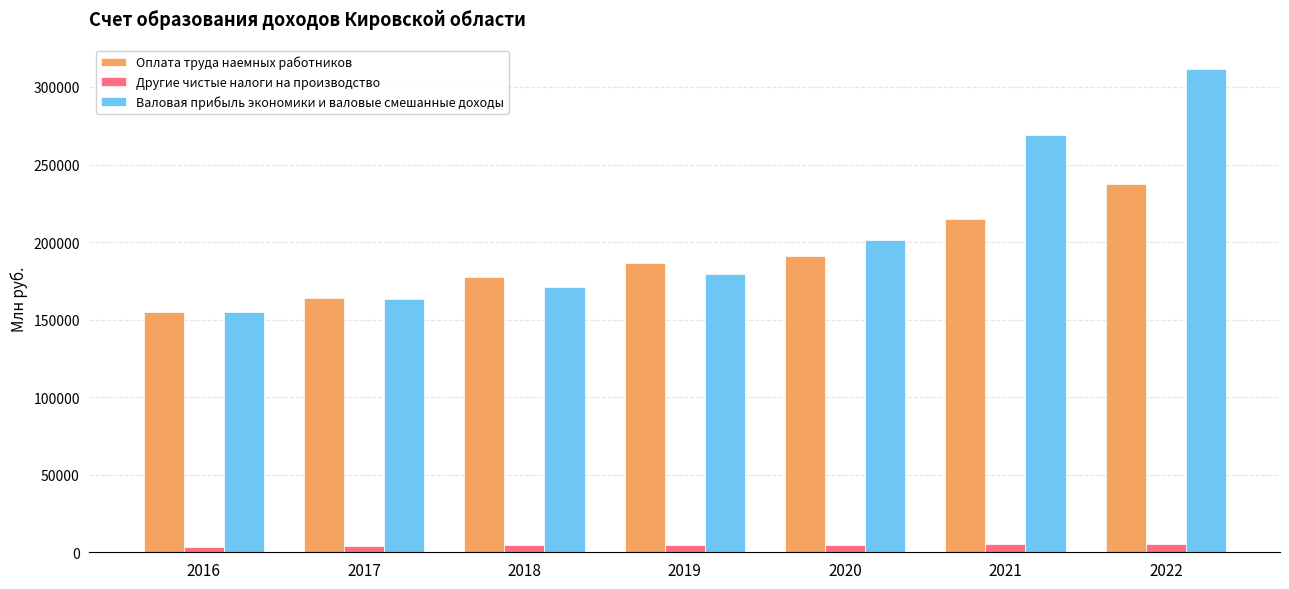

What is the average value of the Оплата труда наемных работников series?

189538.1